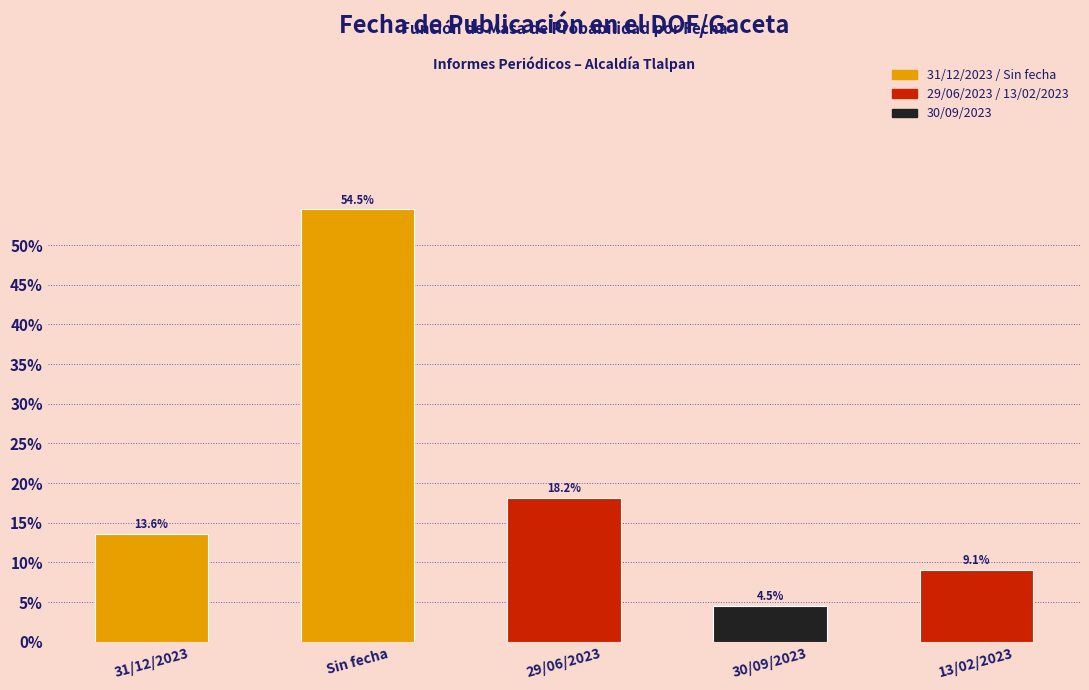

Reading left to right, list all the values displayed in this chart.

31/12/2023=13.6	Sin fecha=54.5	29/06/2023=18.2	30/09/2023=4.5	13/02/2023=9.1